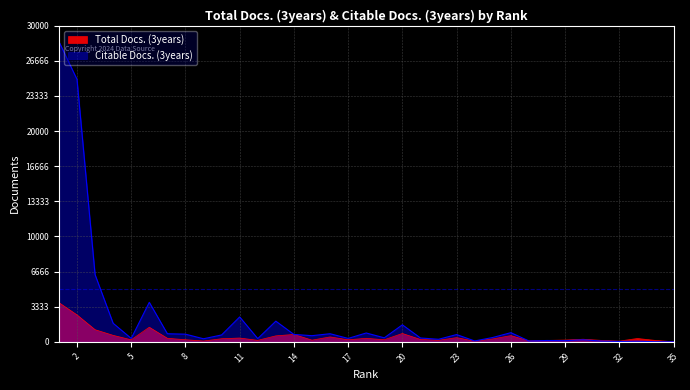

Reading left to right, list all the values displayed in this chart.

Total Docs. (3years): 35=0	34=124	33=309	32=60	31=129	30=239	29=162	28=126	27=88	26=580	25=270	24=55	23=391	22=138	21=218	20=785	19=189	18=325	17=187	16=458	15=151	14=694	13=558	12=133	11=352	10=285	9=71	8=191	7=328	6=1376	5=185	4=607	3=1144	2=2549	1=3711
Citable Docs. (3years): 35=0	34=0	33=51	32=23	31=66	30=186	29=102	28=117	27=73	26=860	25=403	24=73	23=680	22=233	21=355	20=1606	19=372	18=831	17=315	16=759	15=574	14=691	13=1954	12=295	11=2354	10=643	9=282	8=718	7=759	6=3742	5=315	4=1753	3=6369	2=24909	1=28499